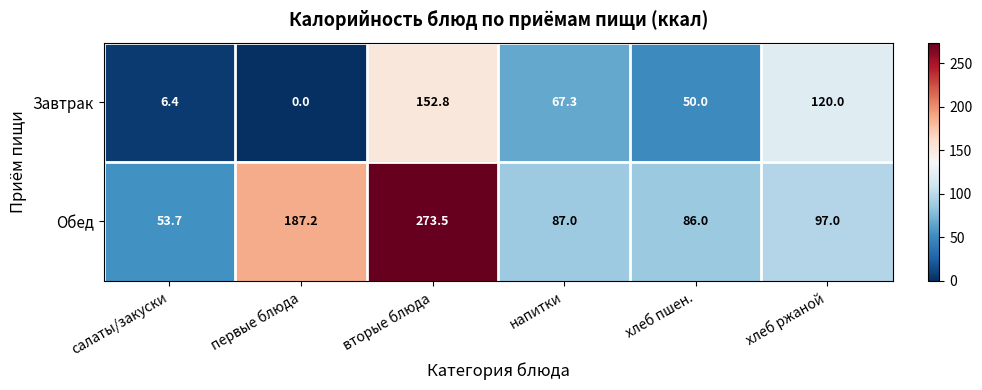

Which series has the largest range (max minus min)?

Обед